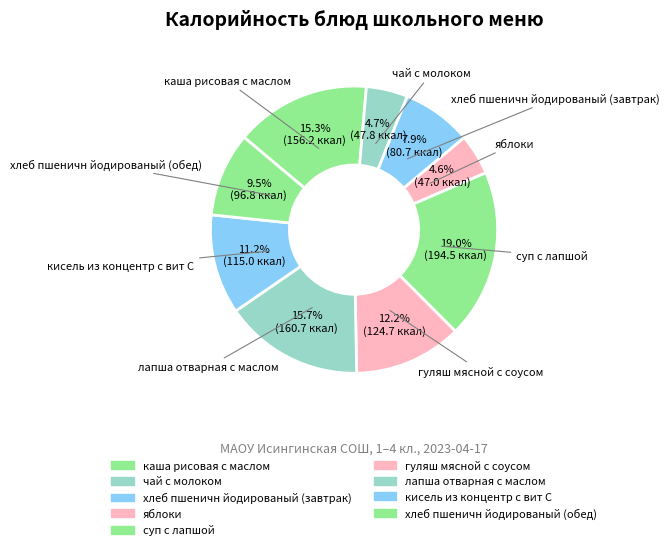

Is чай с молоком the majority of the pie?

No